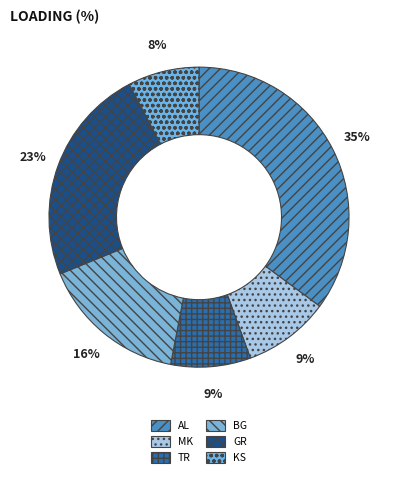

Count the number of slices in the pie.

6